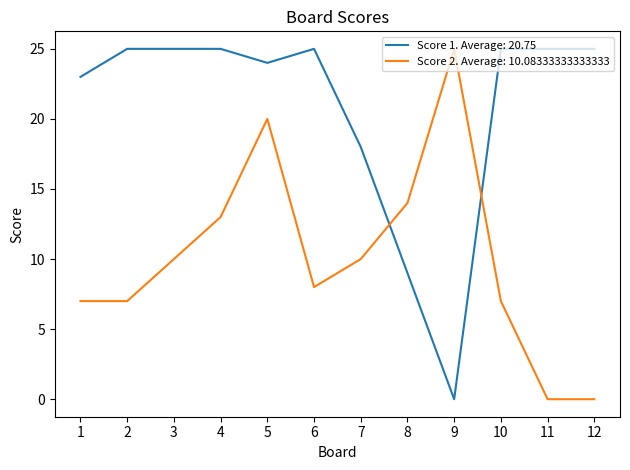

Is the value of Score 1. Average: 20.75 at 12 greater than the value of Score 2. Average: 10.08333333333333 at 10?

Yes